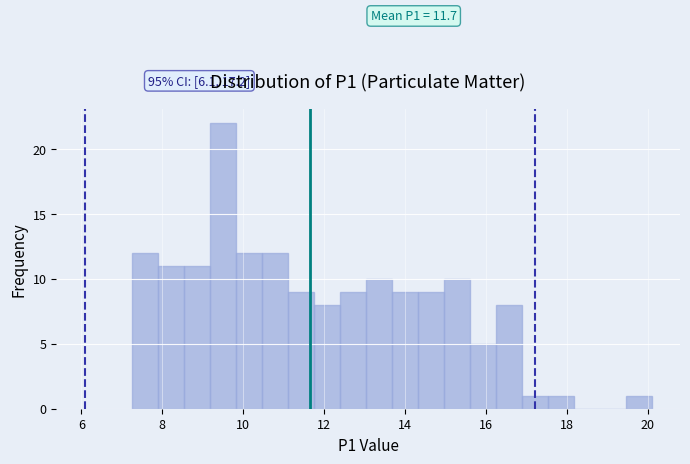

Around what value on the x-axis is the tallest bar? Give the approximate position of its centre, as read against the axis.

9.4